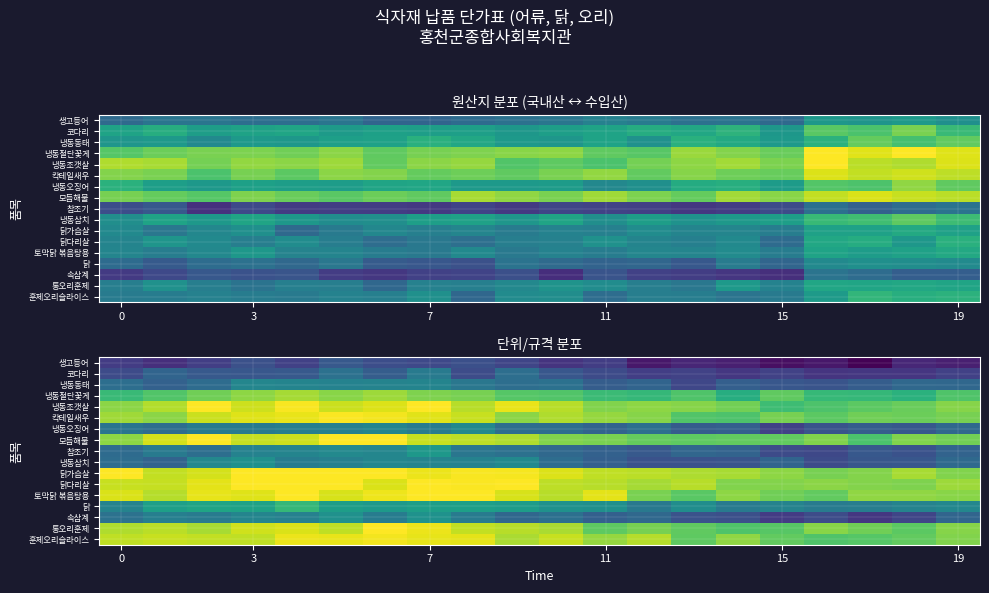

Is it true that 냉동조갯살 equals 1.1 at 19?

False